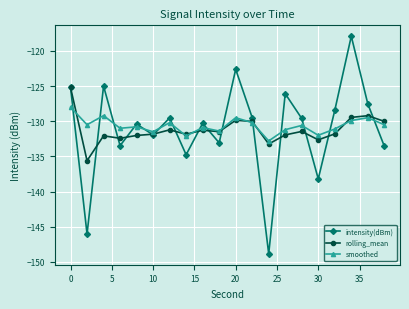

After their last crossing, which series has the higher values: intensity(dBm) or smoothed?

smoothed